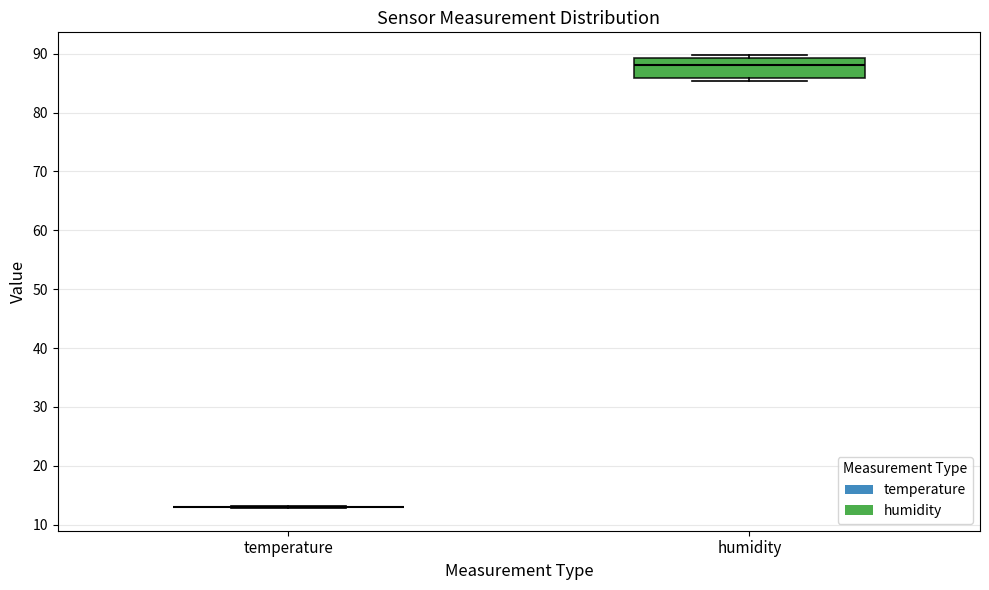

Reading left to right, read every box against the y-axis: the position of its median line, the range the box covers, and the ends of its whiskers. The values are not printed on the chart, so give them approximately, as read against the axis.

temperature: box collapsed to a line at 13, whiskers 13 to 13
humidity: median 88, box 86 to 89, whiskers 85 to 90